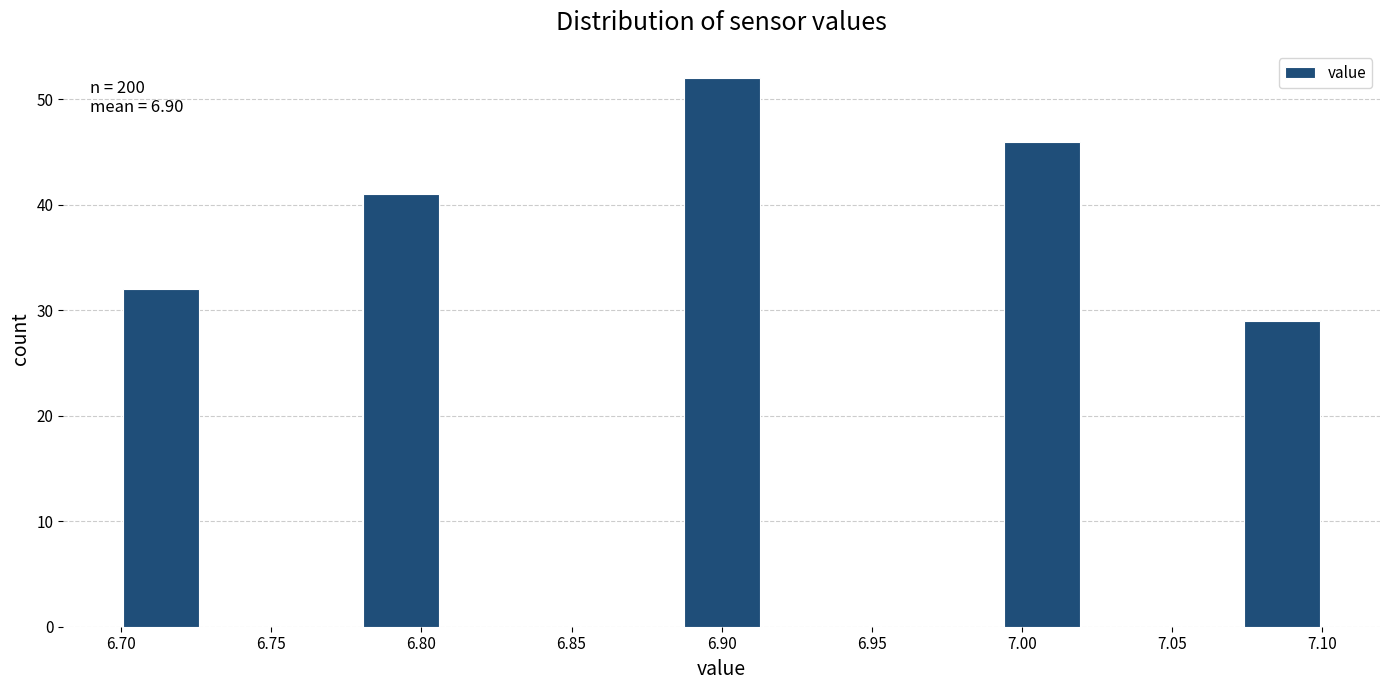

Over which range of the x-axis is the bar tallest?

6.885 to 6.915